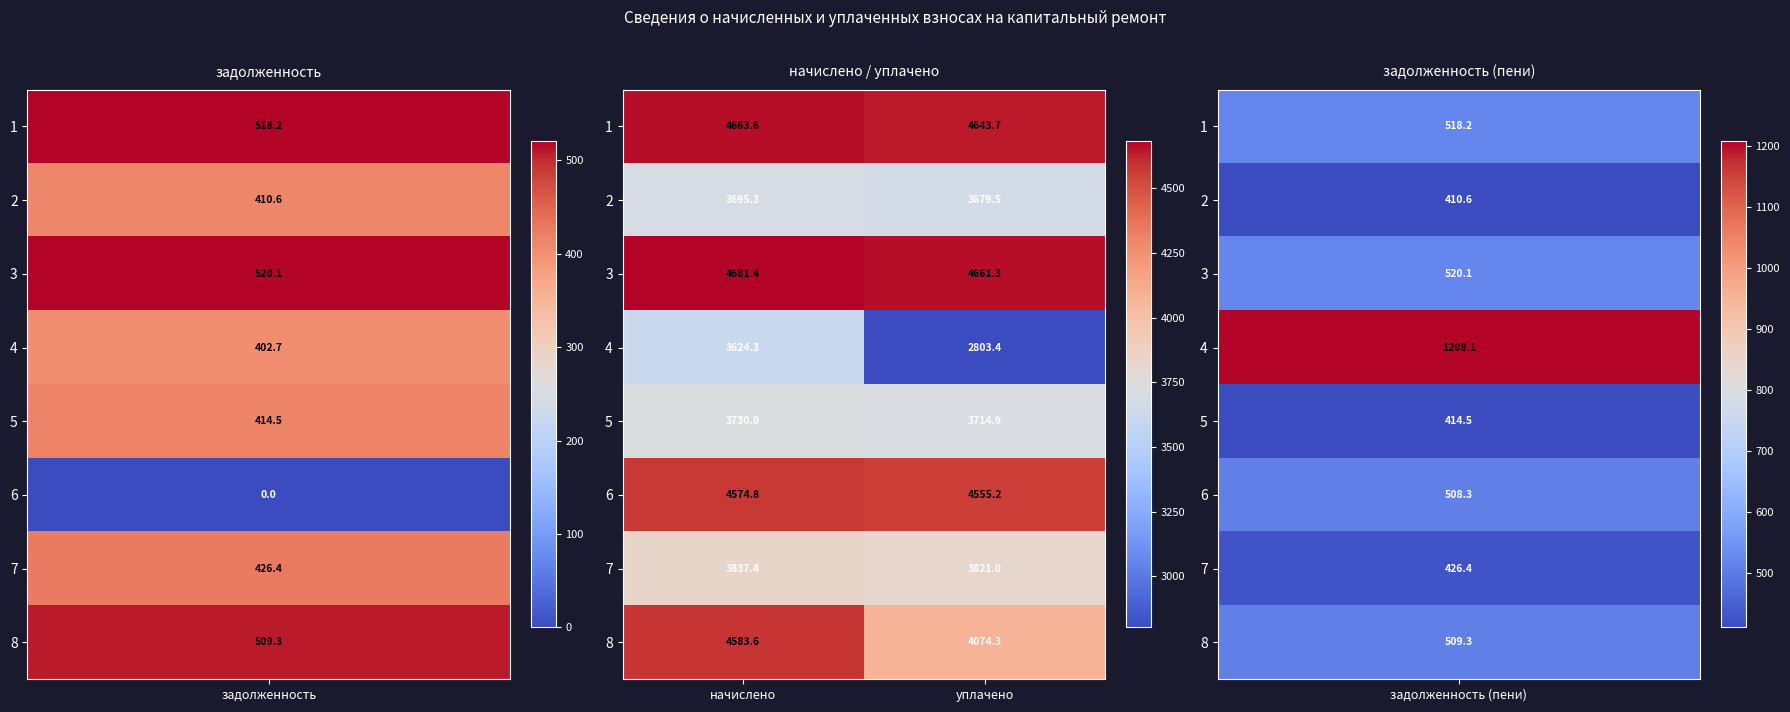

Which series has the largest range (max minus min)?

4